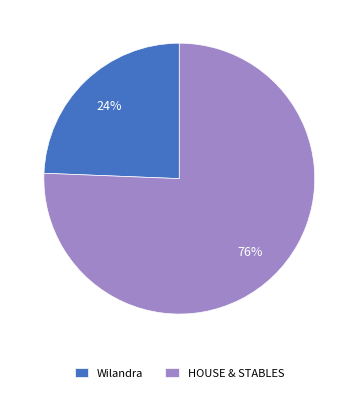

The Wilandra slice represents 24% of the pie. True or false?

True